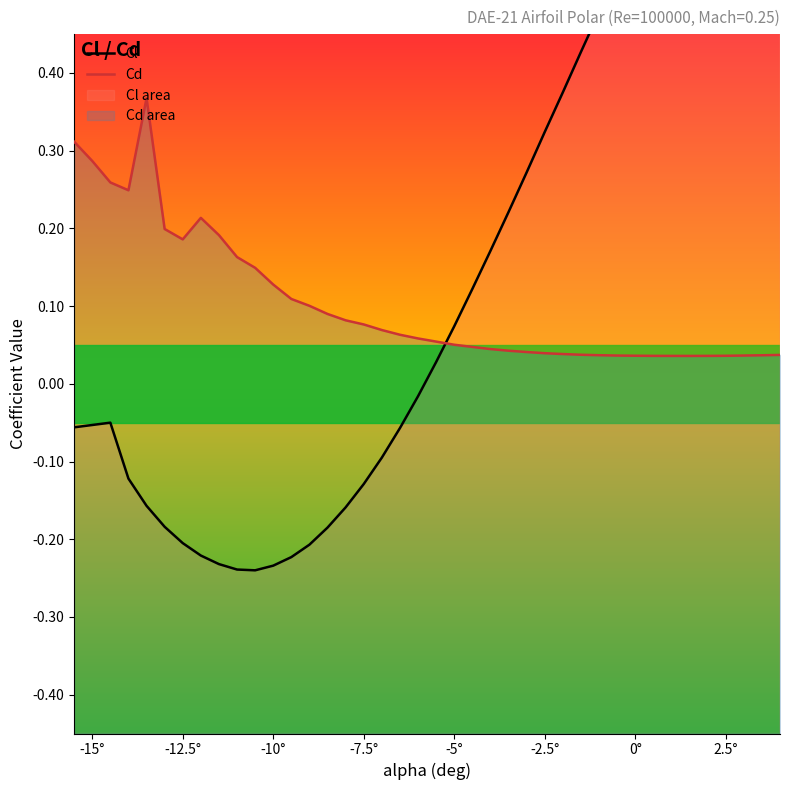

Rank the series by their maximum value, from lowest to highest.

Cd, Cl